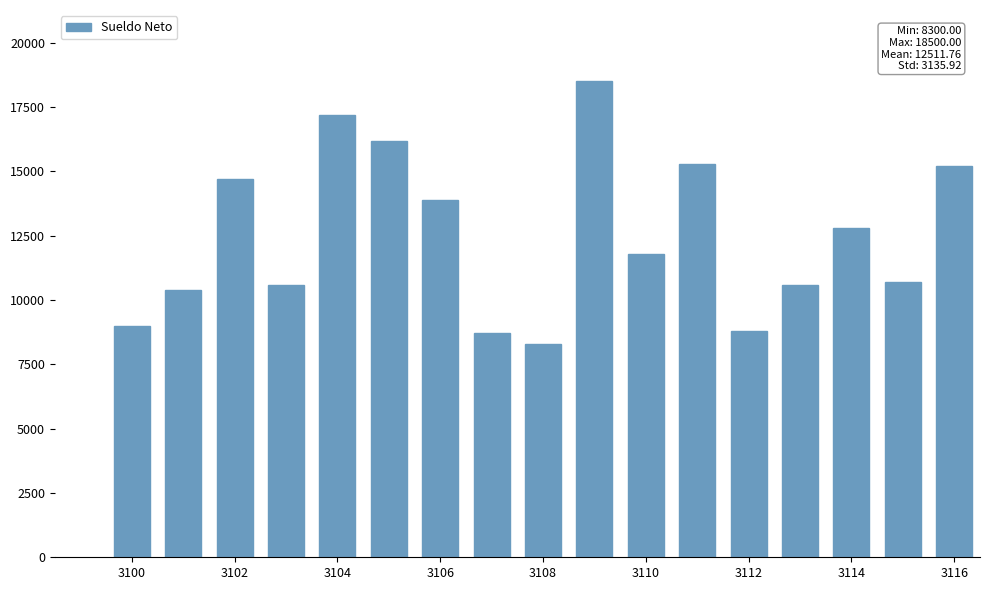

What is the maximum value shown in the chart?

18500